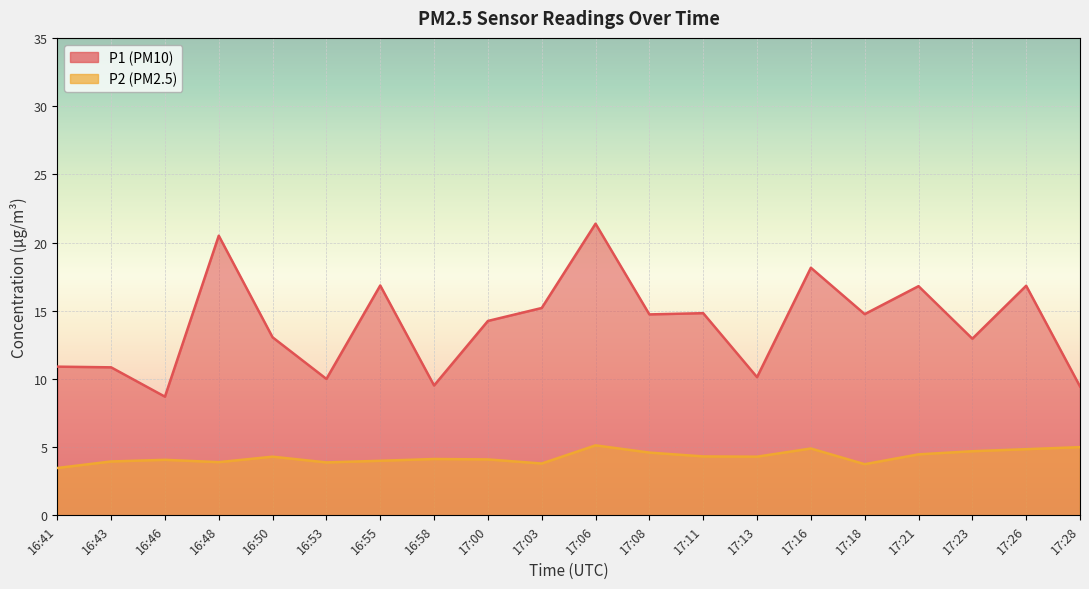

Which category has the highest value in the P2 series?

17:06